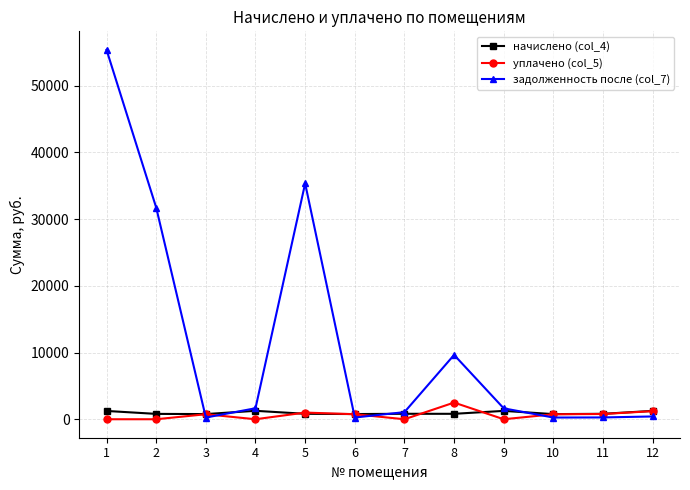

Which series has the widest spread of values?

задолженность после (col_7)